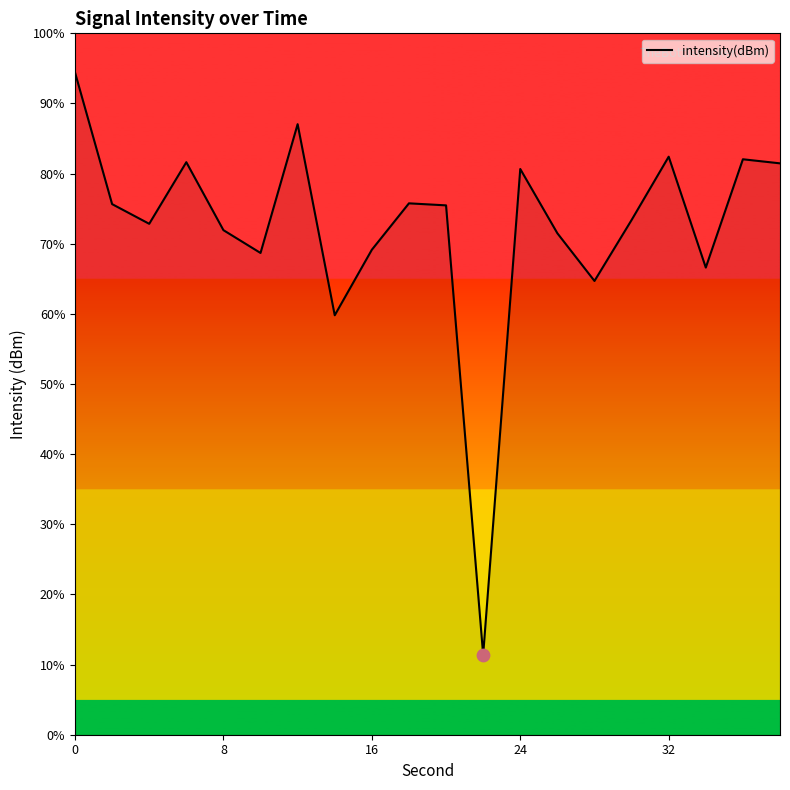

What is the greatest value displayed?

94.4